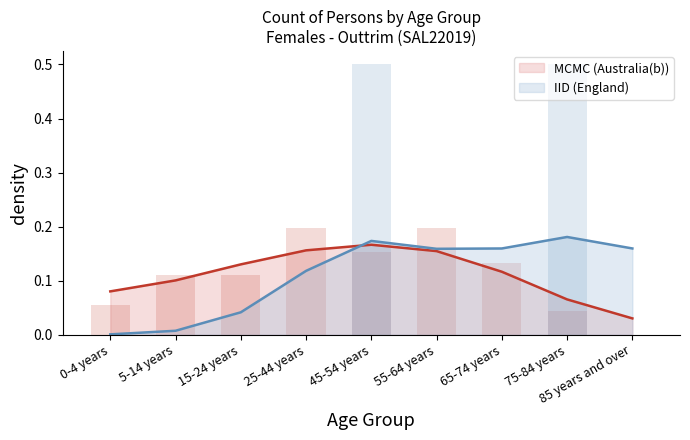

How many England values are between 0 and 1?

9